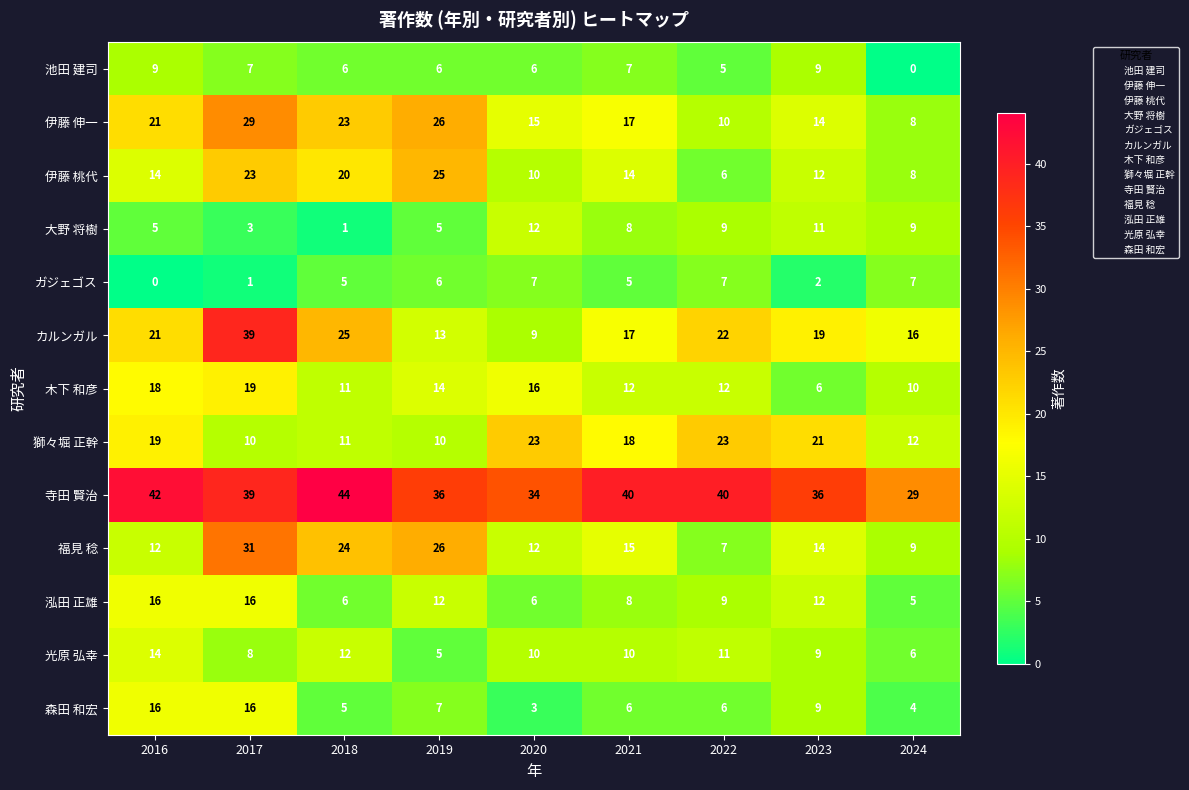

What is the difference between the maximum and minimum values in the 木下 和彦 series?

13